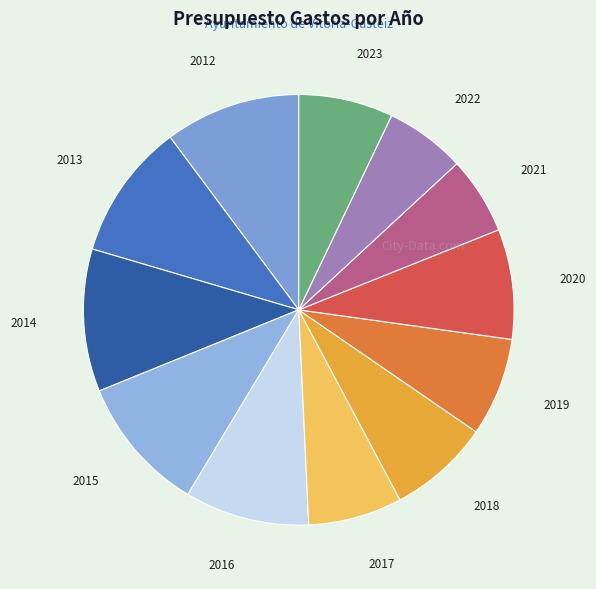

Count the number of slices in the pie.

12